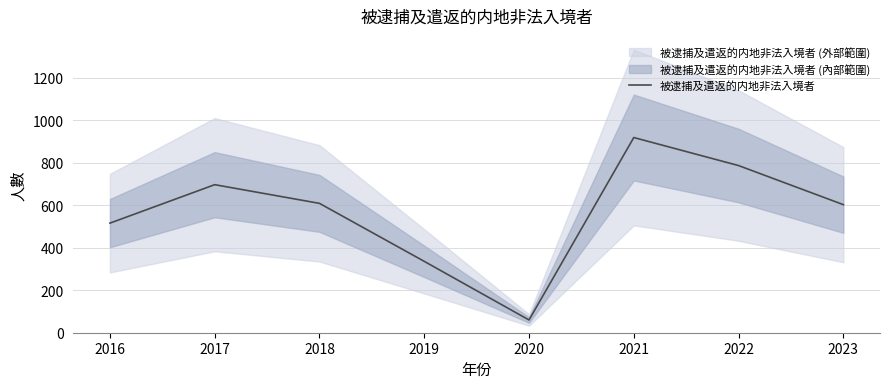

Is it true that the value at 2022 is 787?

True